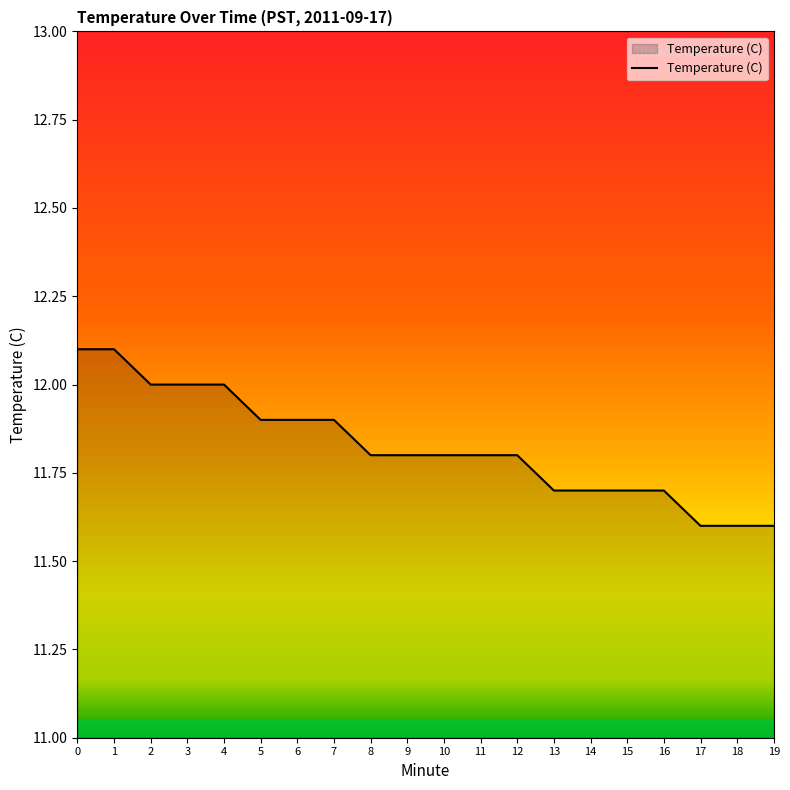

Reading right to left, extract all data points from this chart.

11.6	11.6	11.6	11.7	11.7	11.7	11.7	11.8	11.8	11.8	11.8	11.8	11.9	11.9	11.9	12.0	12.0	12.0	12.1	12.1